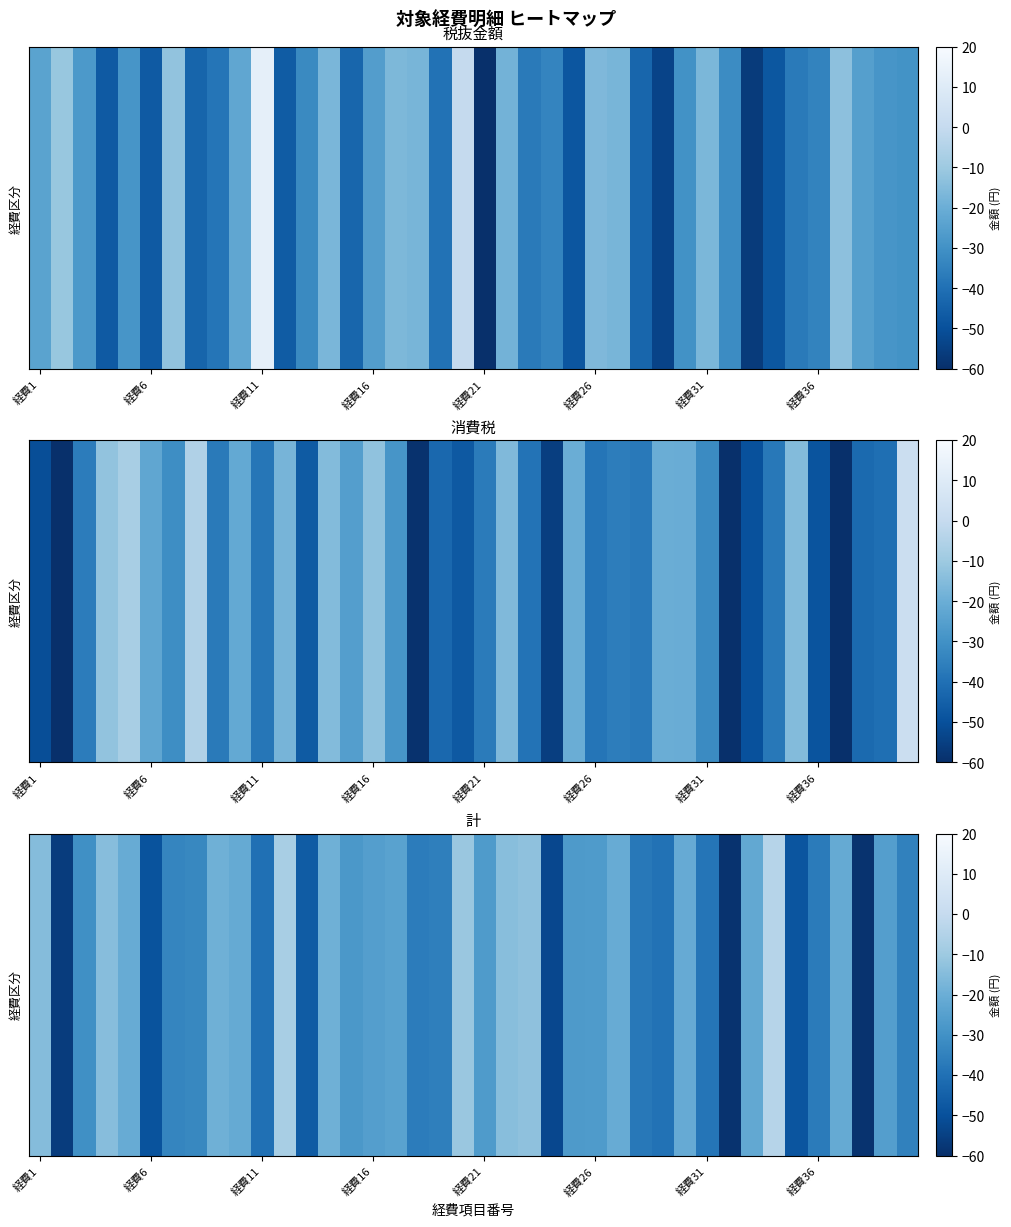

Is it true that the value at 経費11 is -24.3?

False